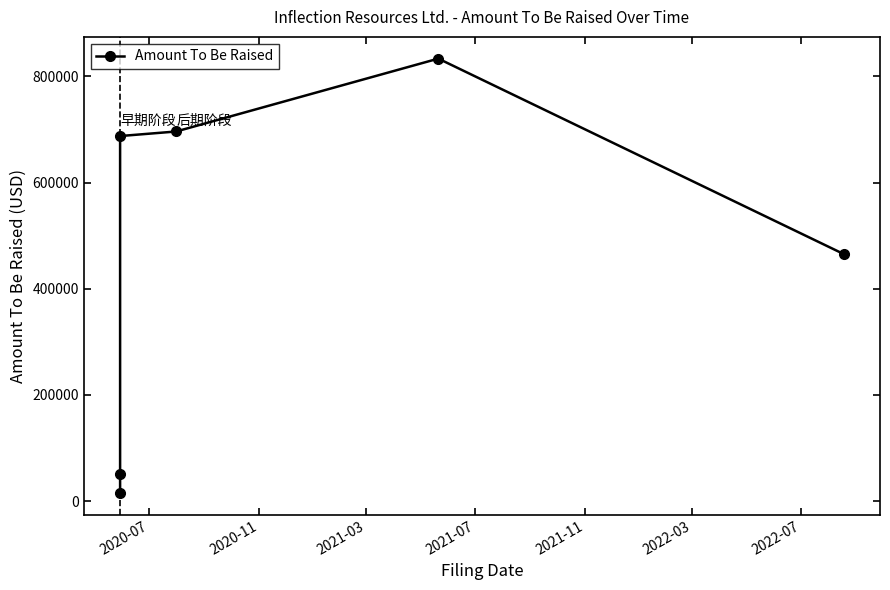

How many data points are less than 687611?

3